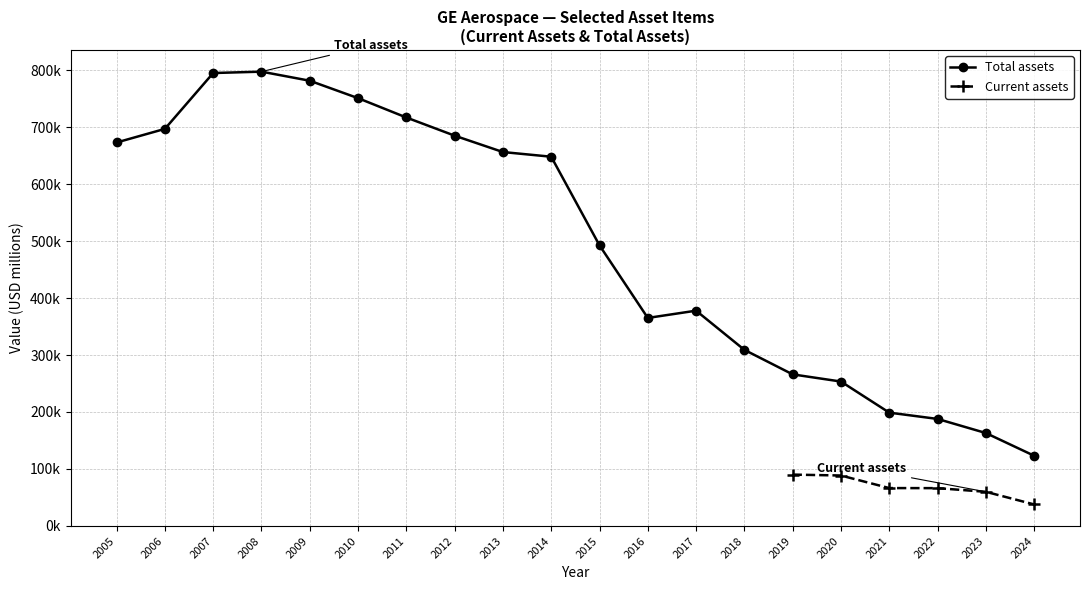

True or false: Current assets has more than 0 points higher than both neighbors.

False